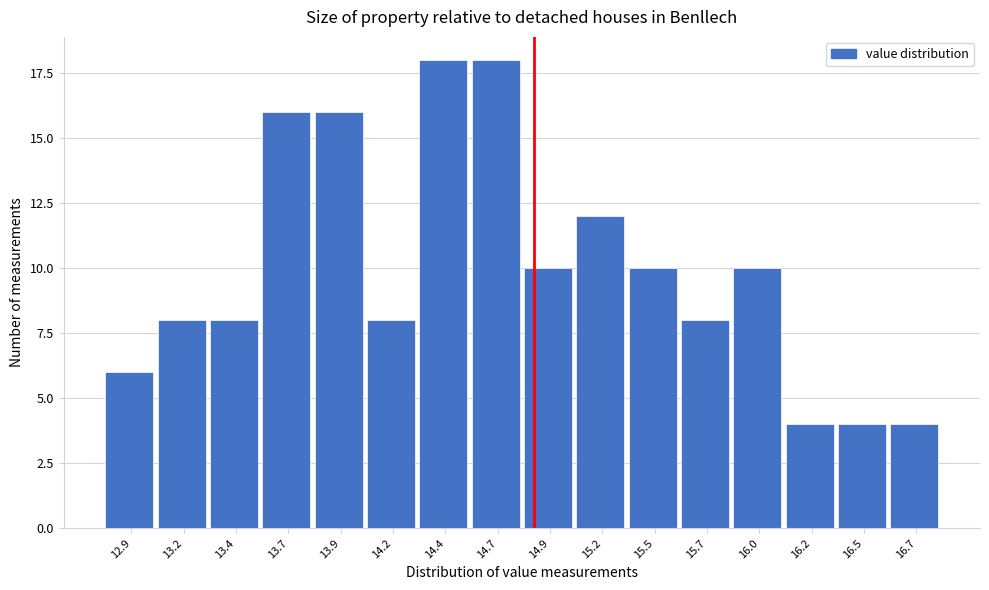

Reading left to right, list all the values displayed in this chart.

12.9=6	13.2=8	13.4=8	13.7=16	13.9=16	14.2=8	14.4=18	14.7=18	14.9=10	15.2=12	15.5=10	15.7=8	16.0=10	16.2=4	16.5=4	16.7=4